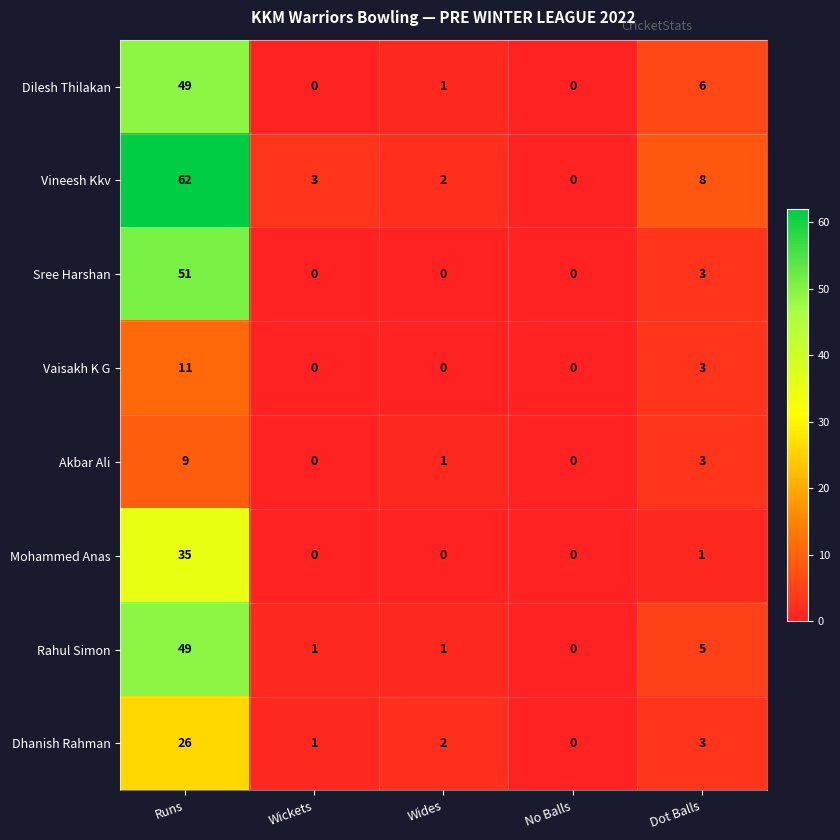

Which category has the highest value across all series?

Runs